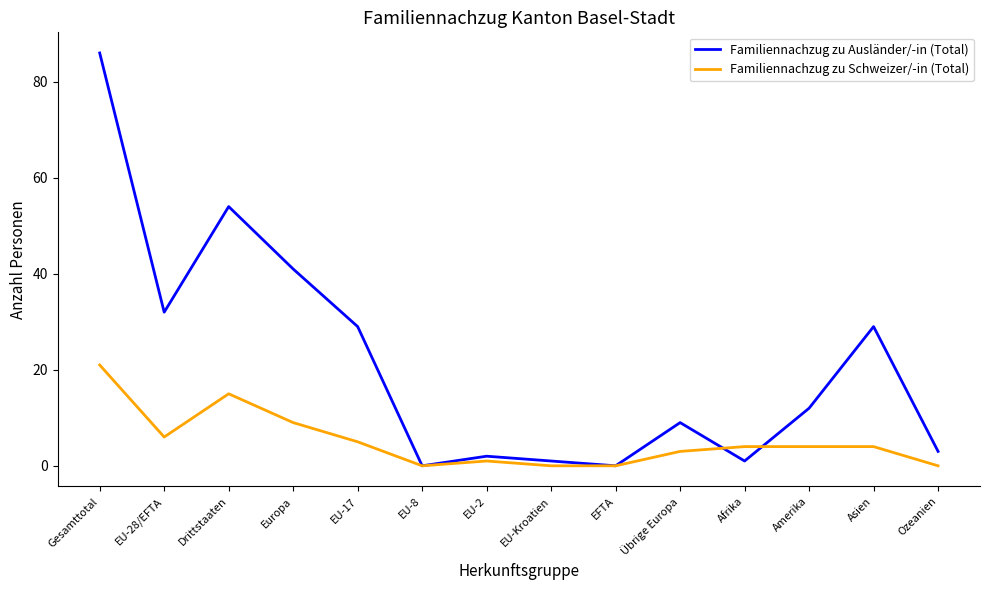

Between EU-Kroatien and Afrika, which series saw the biggest shift?

Familiennachzug zu Schweizer/-in (Total)